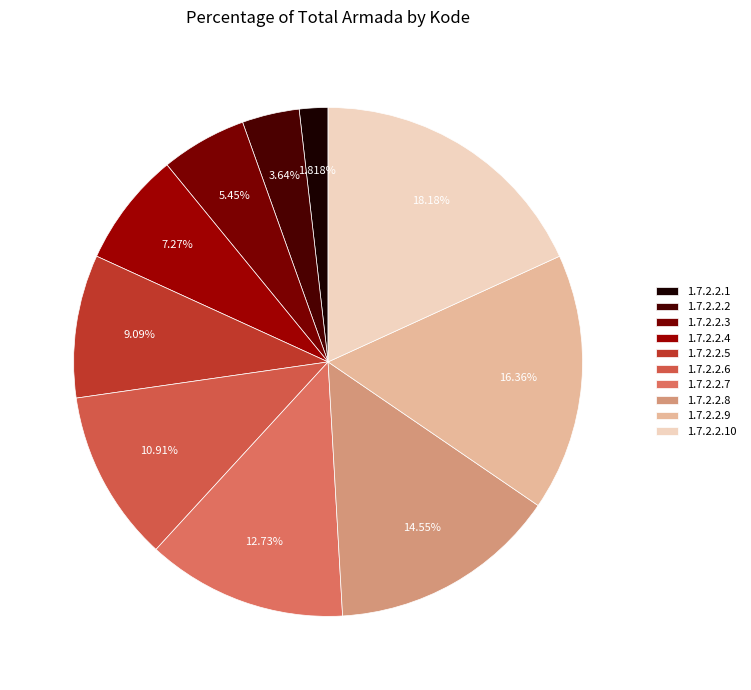

What is the smallest slice in the pie chart?

1.7.2.2.1